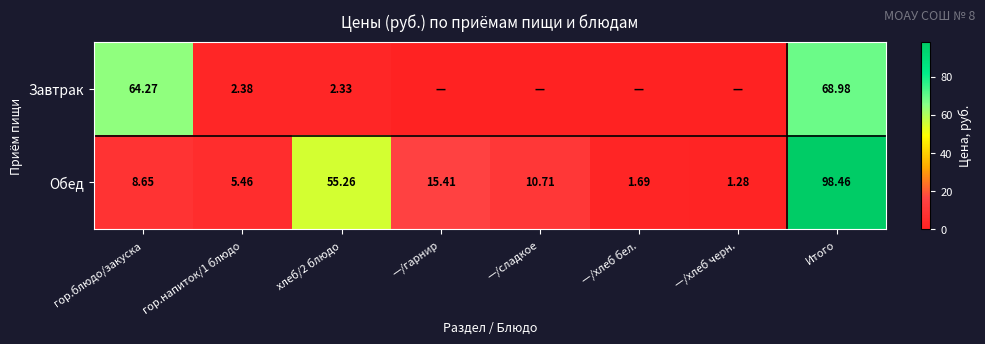

How many series are shown in this chart?

2